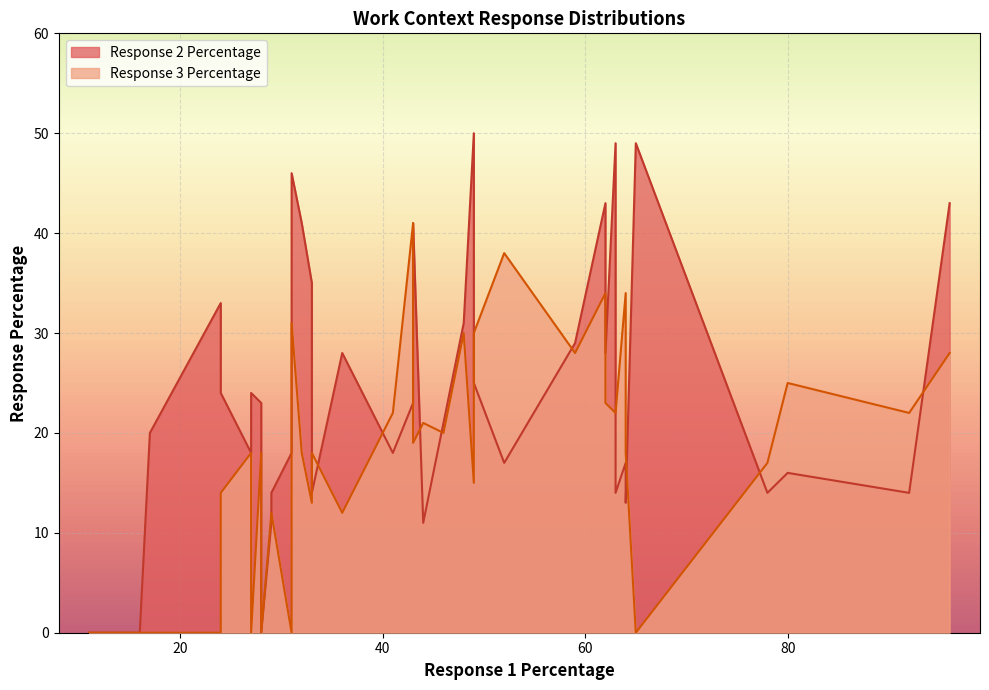

Where do Response 3 Percentage and Response 2 Percentage first cross each other?

29 and 29